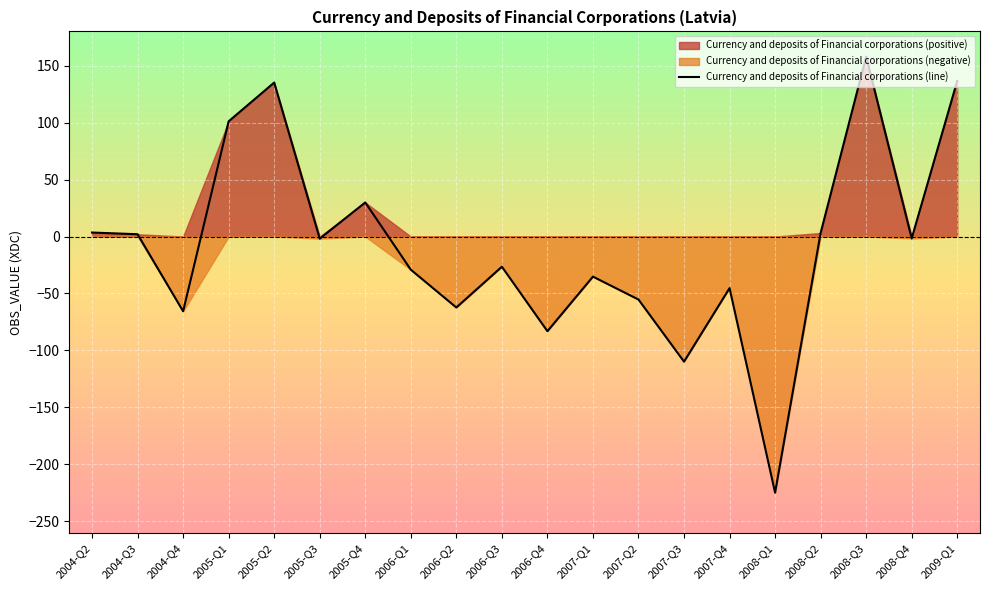

At which category does the data reach its first local peak?

2005-Q2